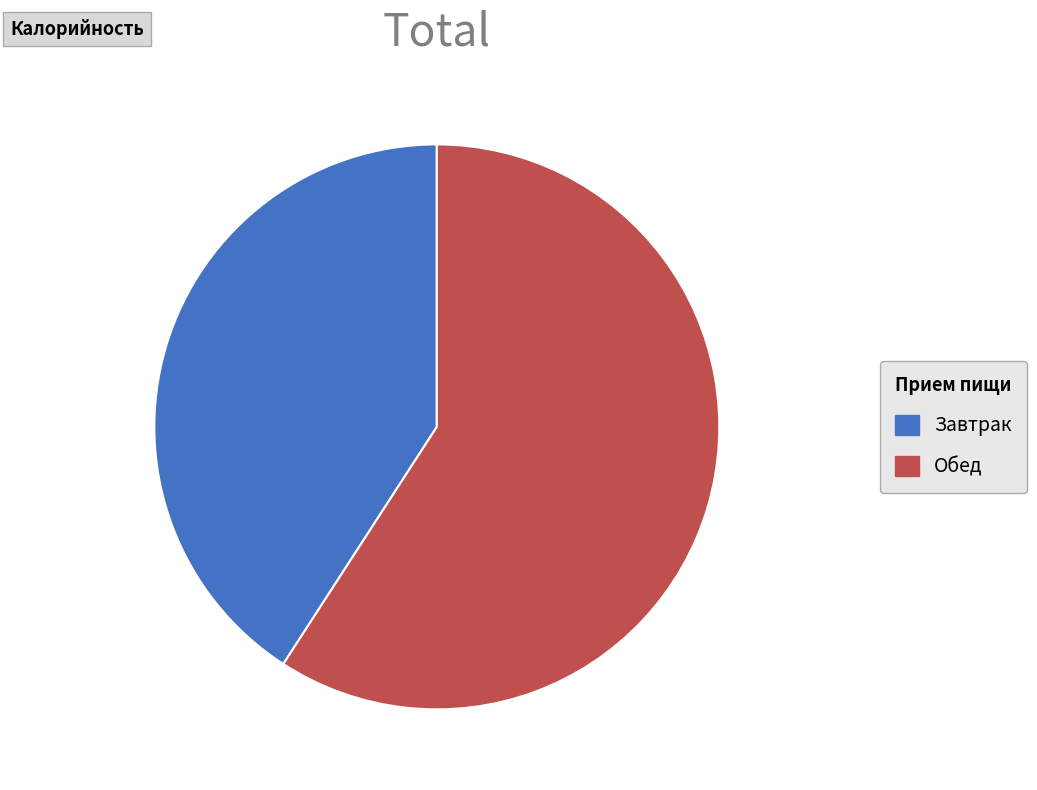

Is there a majority slice in this chart?

Yes